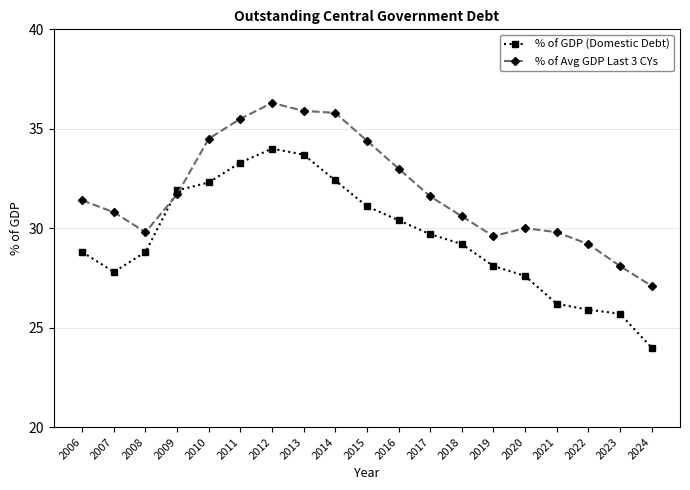

What is the spread (max minus min) of values at 2024?

3.1